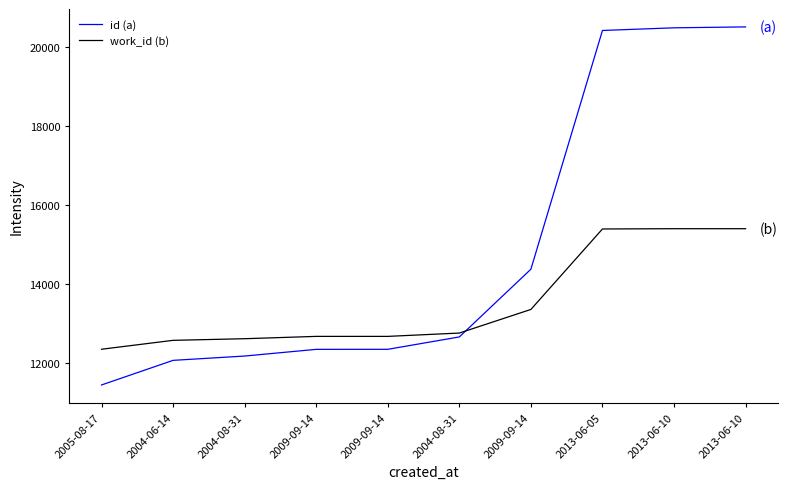

Is this an area chart (filled region under the line)?

No